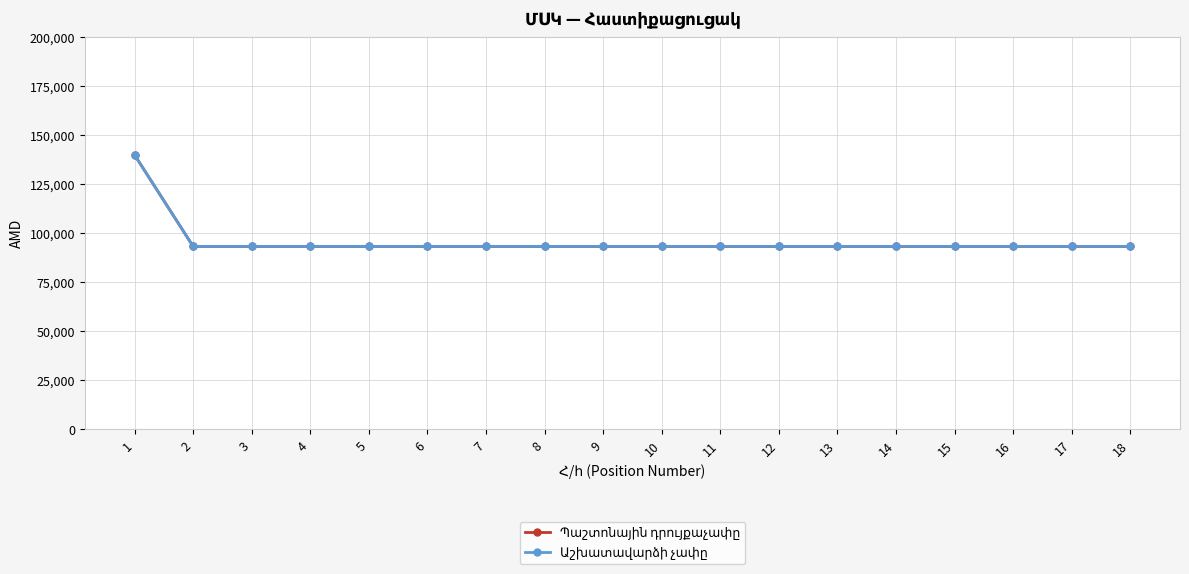

Reading left to right, list all the values displayed in this chart.

Պաշտոնային դրույքաչափը: 1=140000	2=93300	3=93300	4=93300	5=93300	6=93300	7=93300	8=93300	9=93300	10=93300	11=93300	12=93300	13=93300	14=93300	15=93300	16=93300	17=93300	18=93300
Աշխատավարձի չափը: 1=140000	2=93300	3=93300	4=93300	5=93300	6=93300	7=93300	8=93300	9=93300	10=93300	11=93300	12=93300	13=93300	14=93300	15=93300	16=93300	17=93300	18=93300